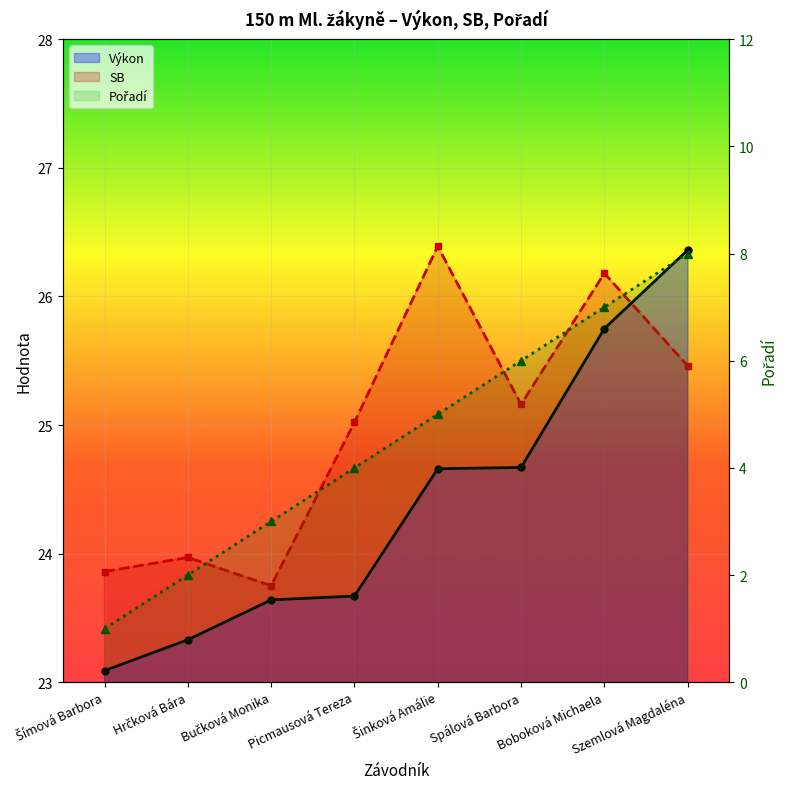

Reading left to right, list all the values displayed in this chart.

Výkon: 23.1	23.3	23.6	23.7	24.7	24.7	25.8	26.4
SB: 23.9	24.0	23.8	25.0	26.4	25.2	26.2	25.5
Pořadí: 1.0	2.0	3.0	4.0	5.0	6.0	7.0	8.0